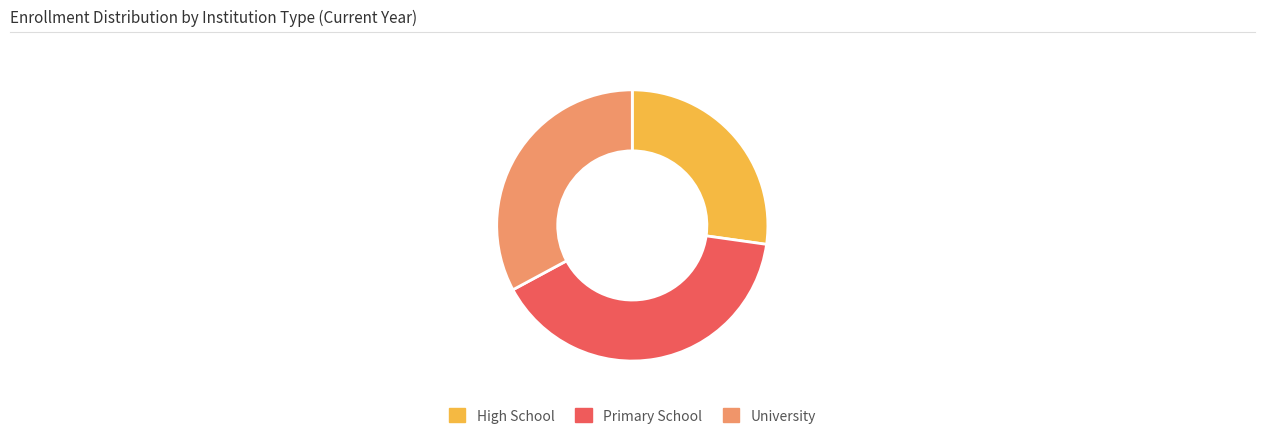

How many slices are in this pie chart?

3